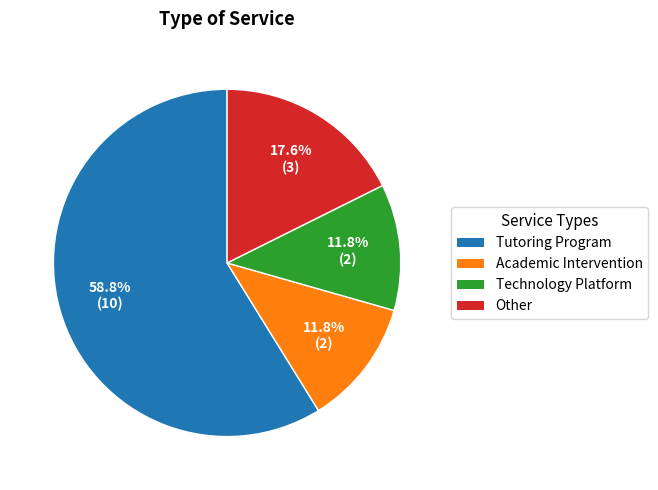

What percentage is the Other slice, to the nearest percent?

18%